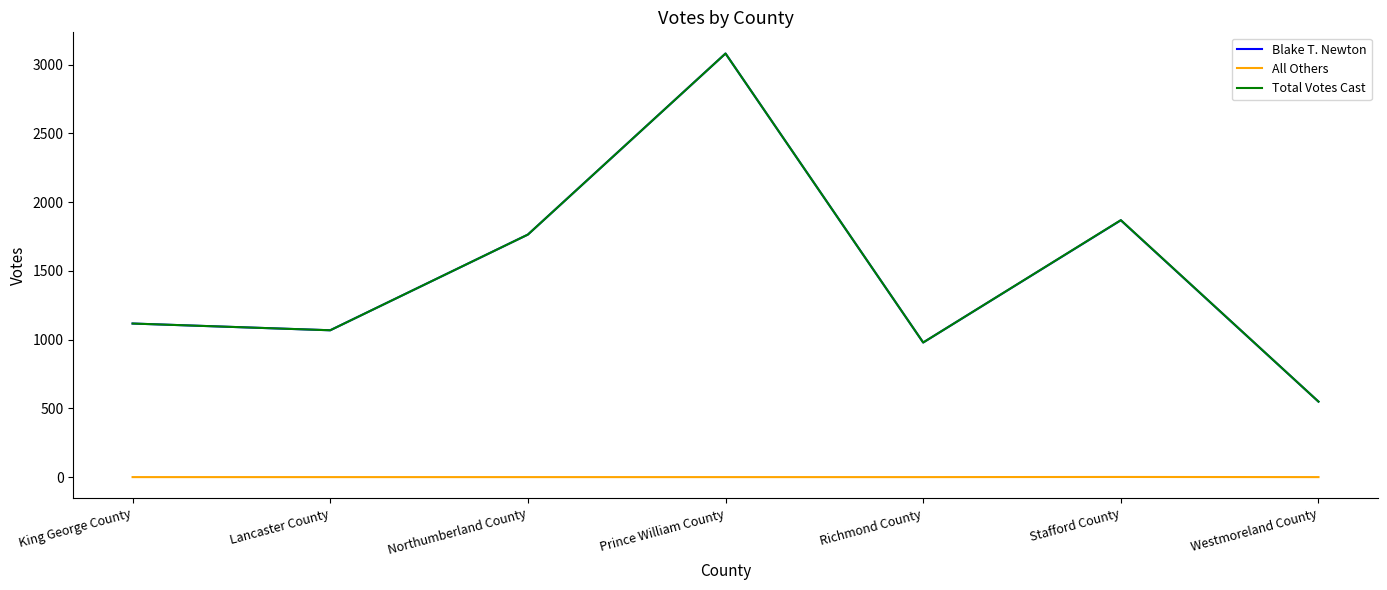

What is the spread (max minus min) of values at Northumberland County?

1764